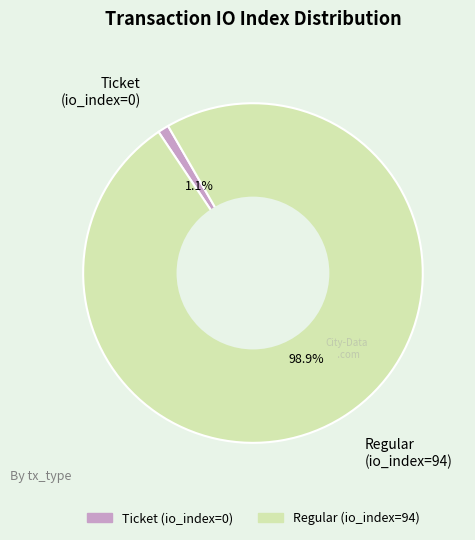

Which category has the biggest portion of the pie?

Regular (io_index=94)